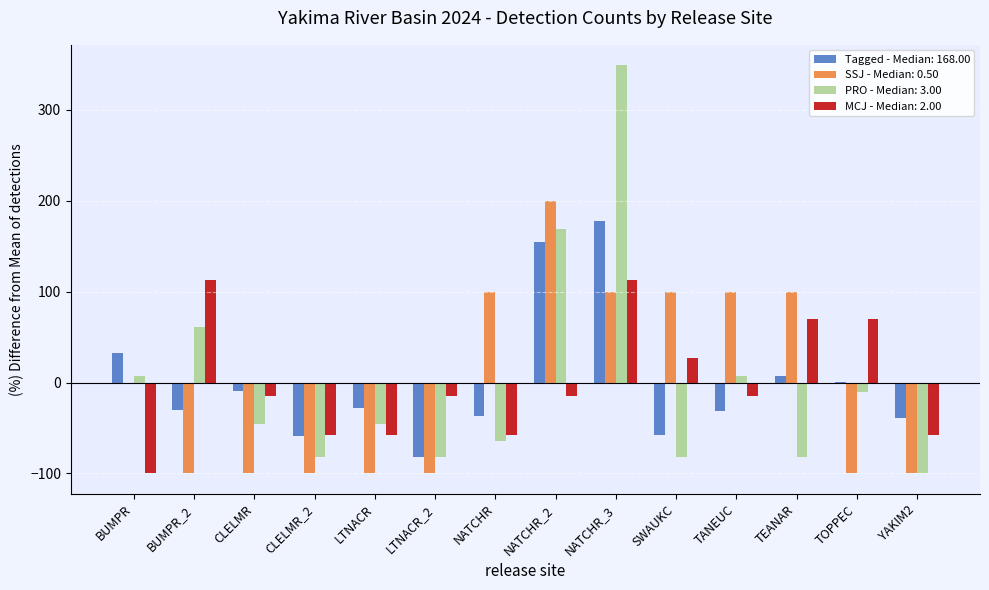

Which label corresponds to the largest value in the chart?

NATCHR_3